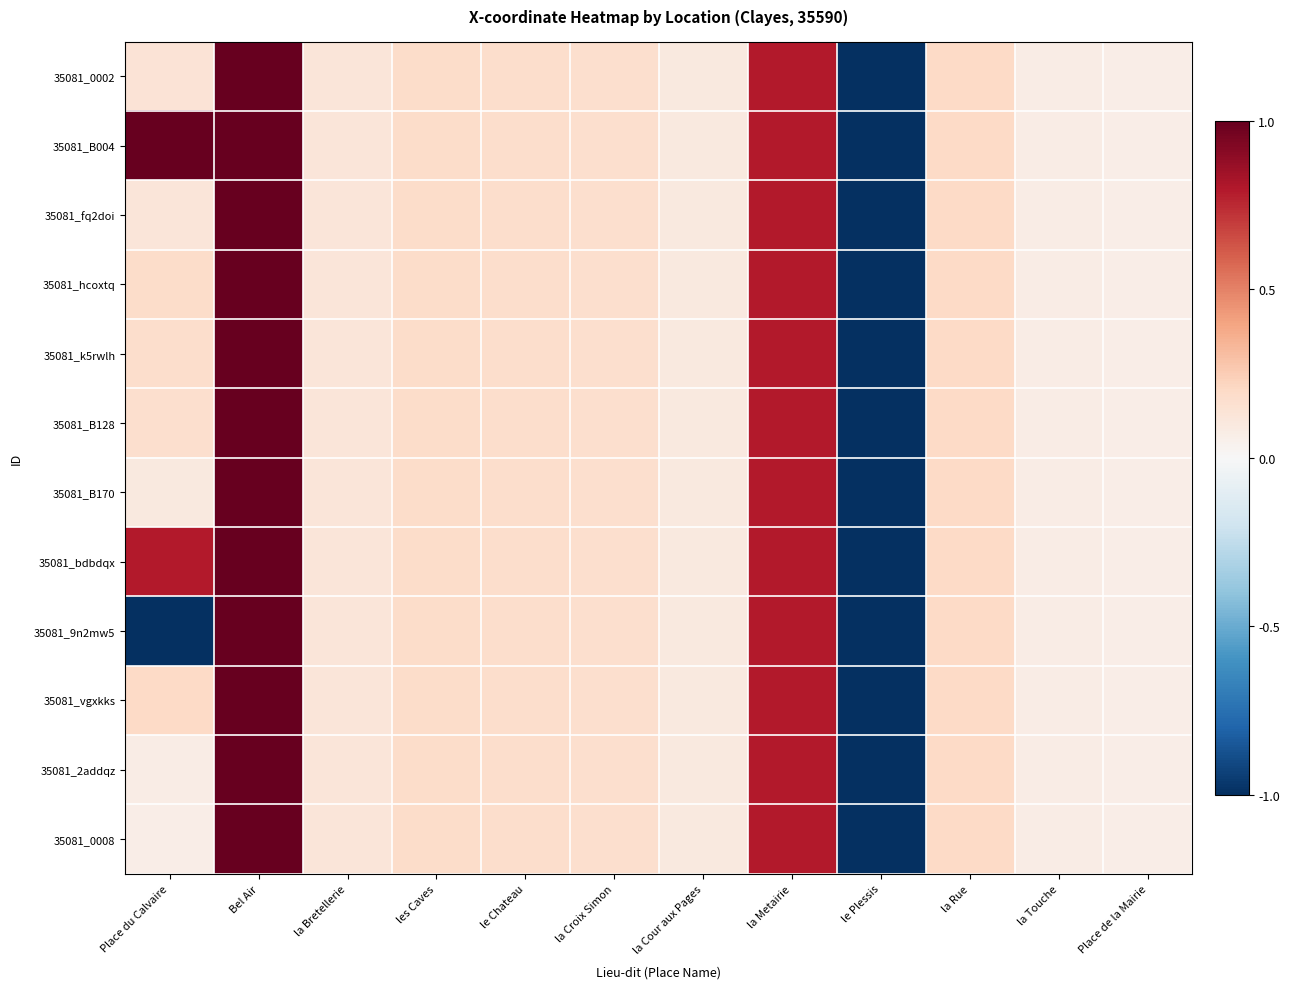

Which series changed the most between Bel Air and la Rue?

35081_0002